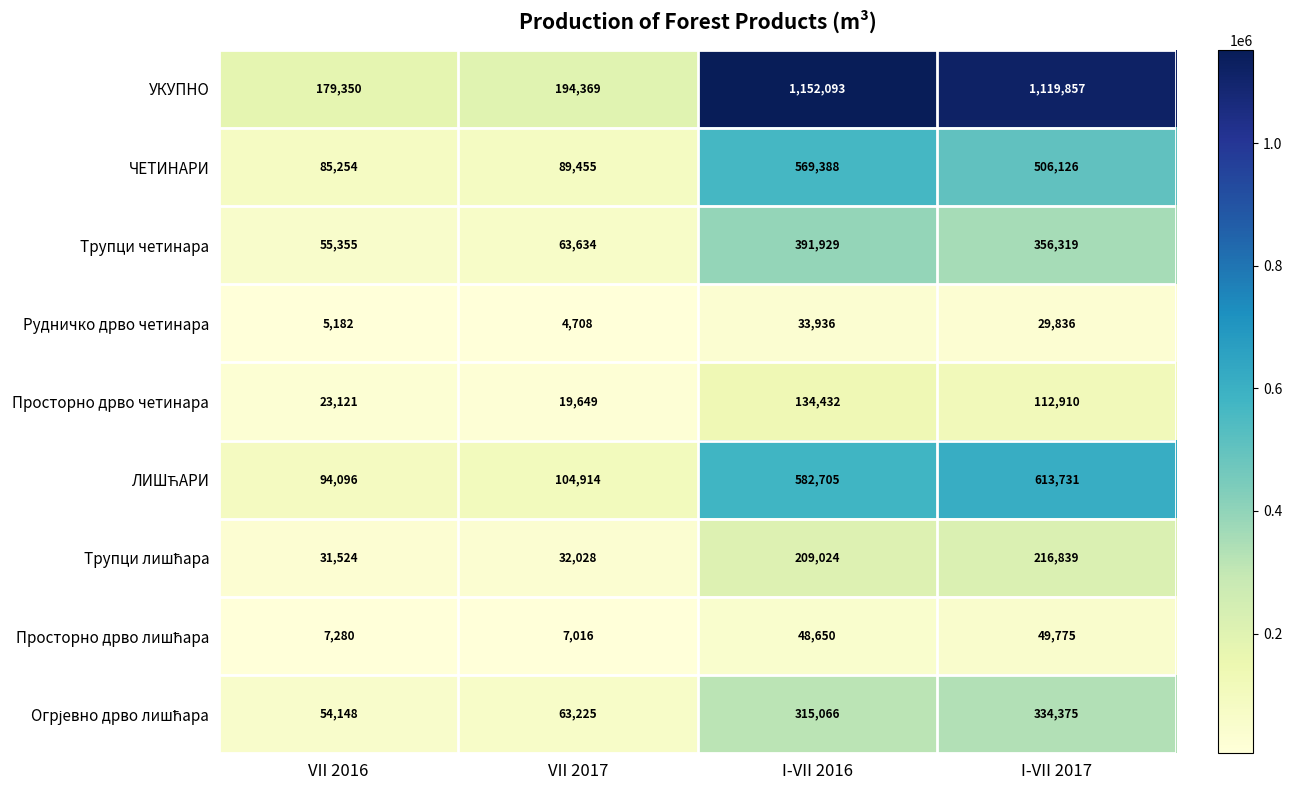

Count the number of data series in this chart.

9